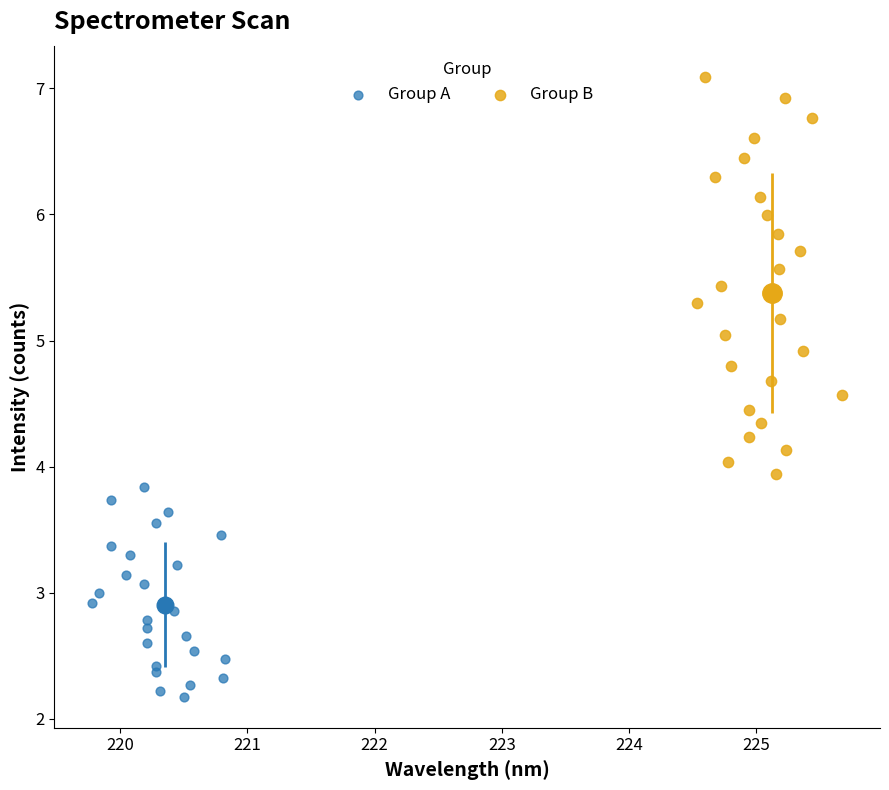

Which series contains the lowest Y value?

Group A